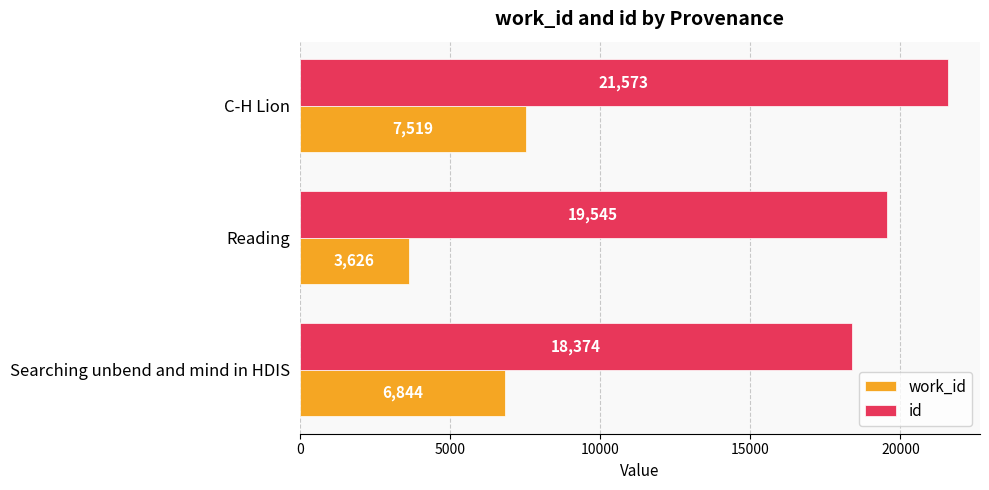

At which label is id closest to 19973?

Reading